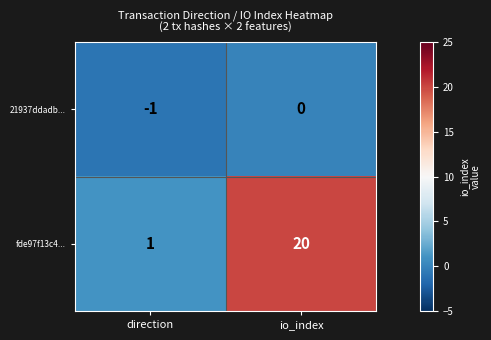

What is the greatest value displayed?

20